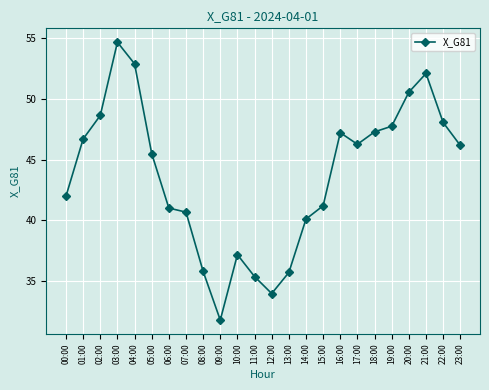

What is the label of the 22nd point from the left?

21:00